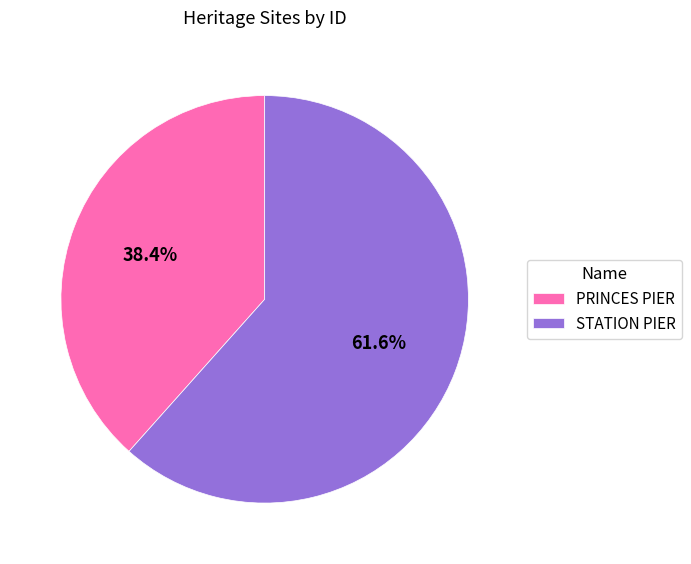

Approximately how many times larger is the value at PRINCES PIER compared to STATION PIER?

0.6